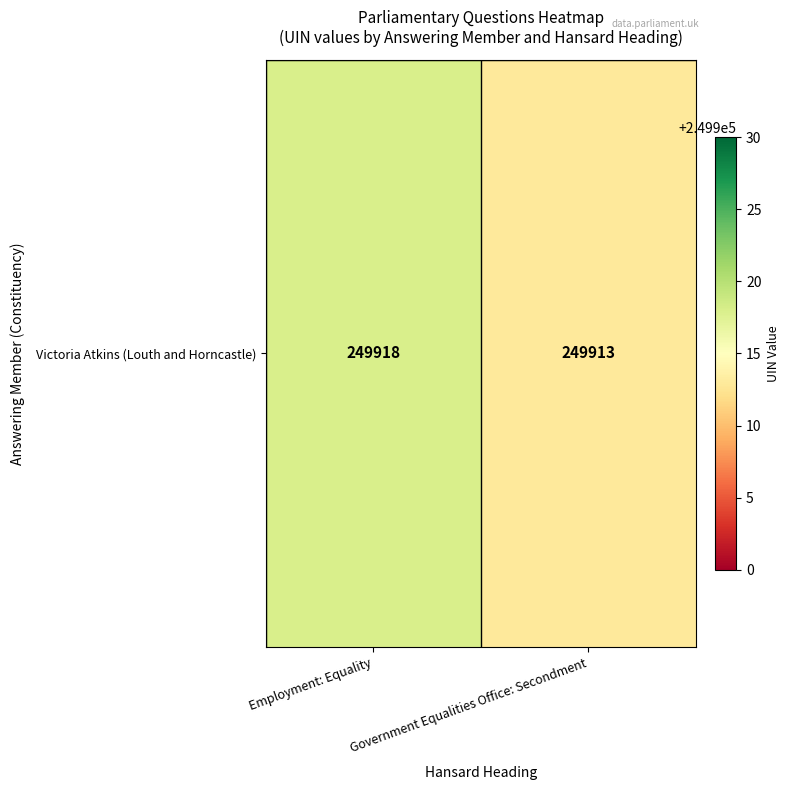

Reading right to left, list all the values displayed in this chart.

Government Equalities Office: Secondment=249913	Employment: Equality=249918